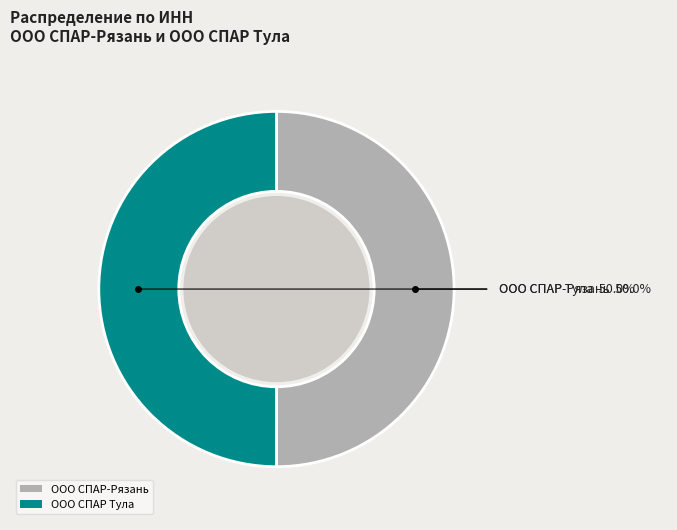

What is the ratio of the value at ООО СПАР-Рязань to the value at ООО СПАР Тула?

1.0